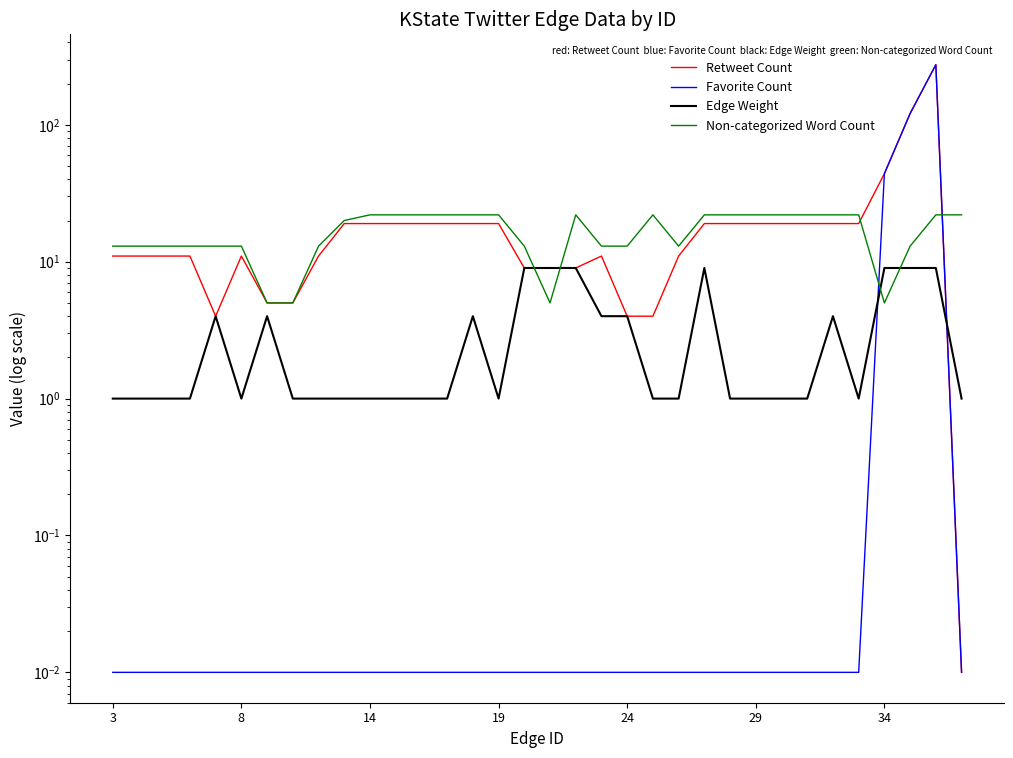

Between 8 and 14, which series saw the biggest shift?

Non-categorized Word Count